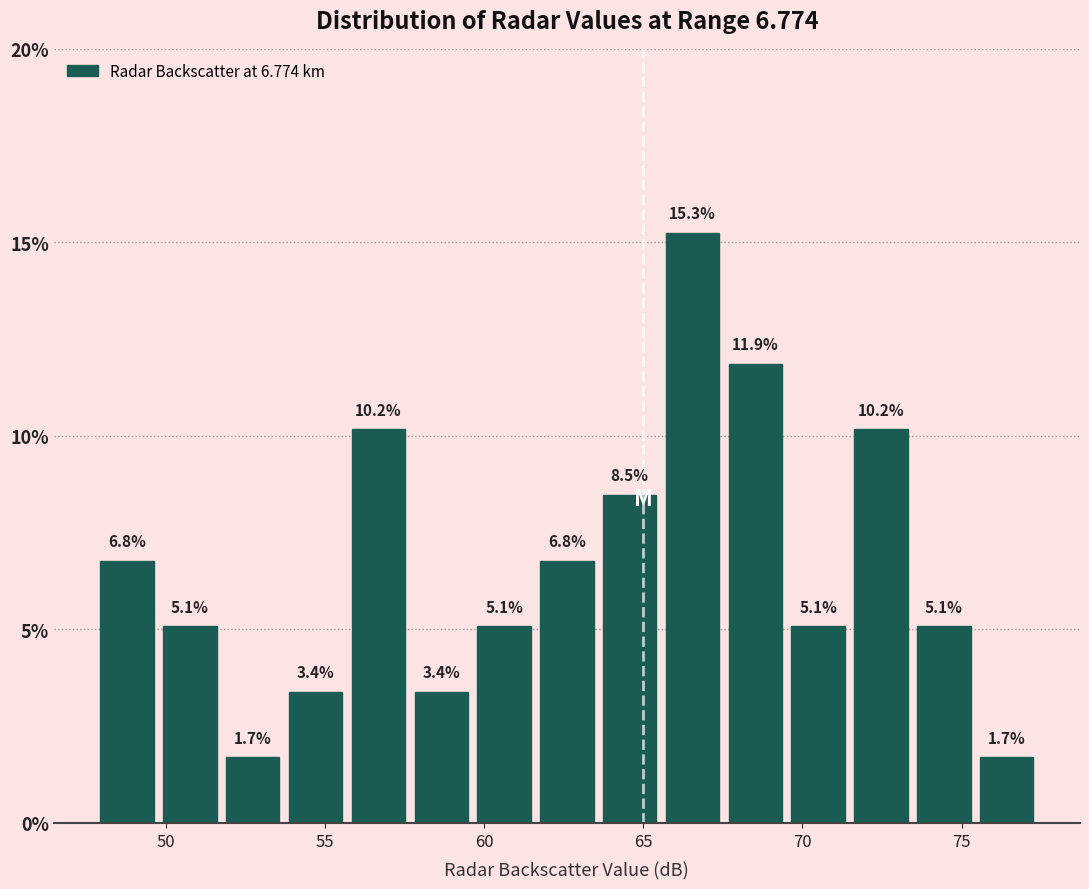

Around what value on the x-axis is the tallest bar? Give the approximate position of its centre, as read against the axis.

66.5